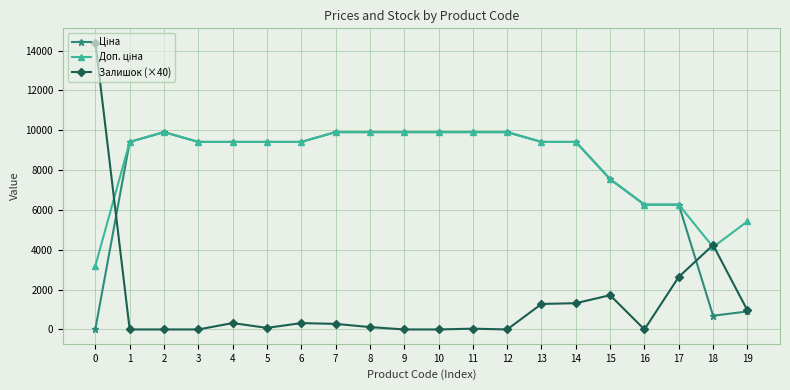

Which series has the widest spread of values?

Залишок (×40)